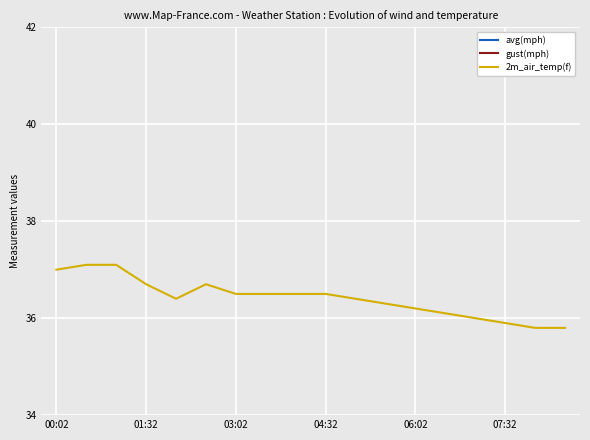

What is the lowest value of the 2m_air_temp(f) series?

35.8